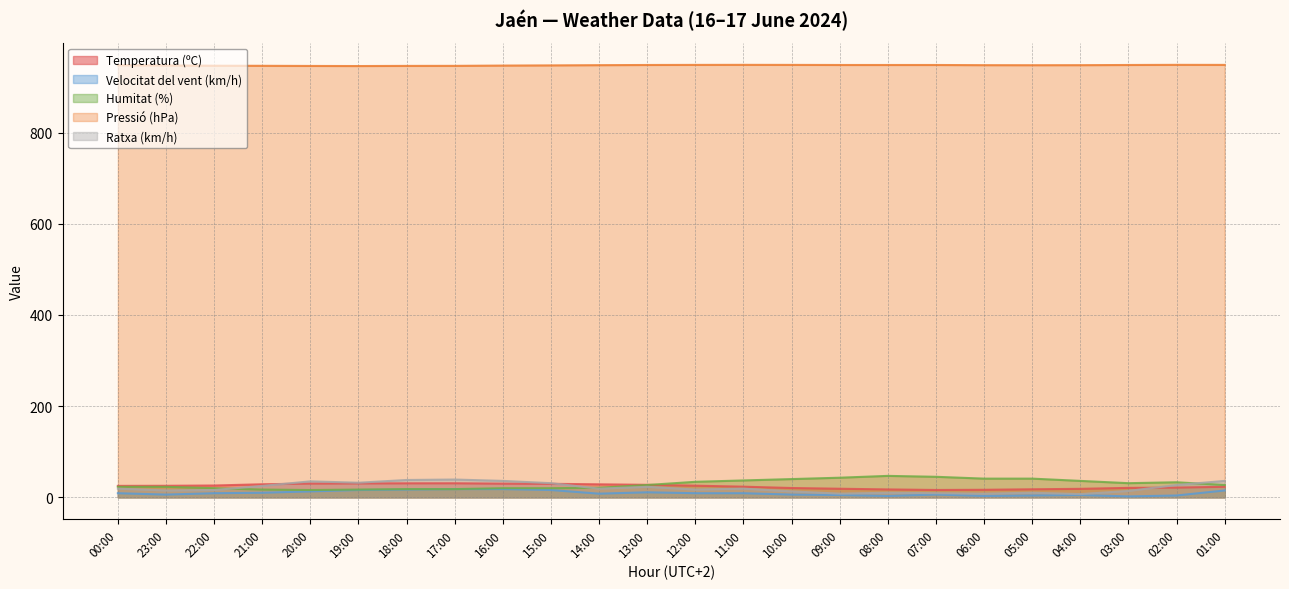

The Ratxa (km/h) series shows 19.0 at 00:00. True or false?

True